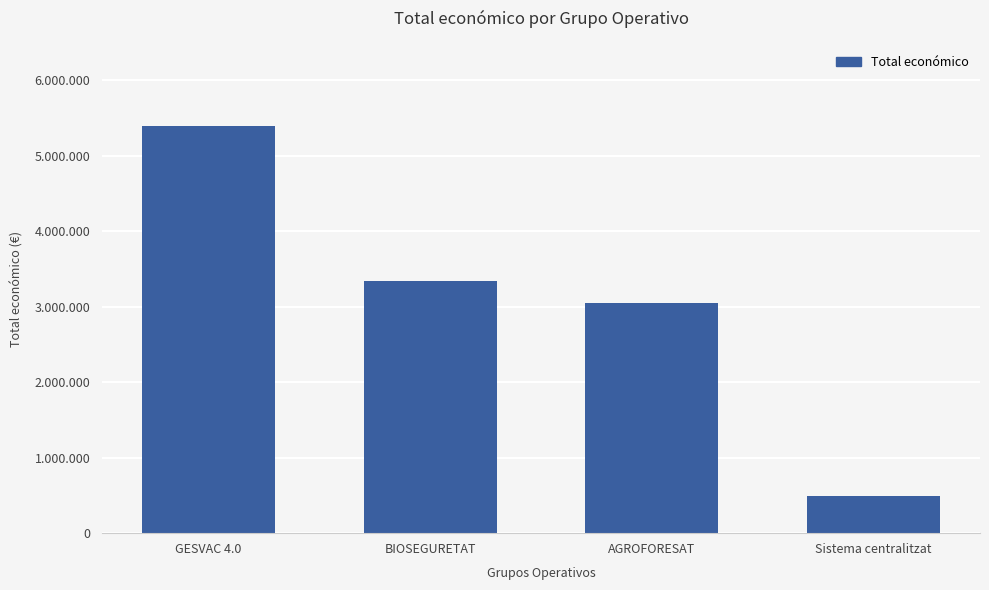

What is the label of the 1st bar from the left?

GESVAC 4.0